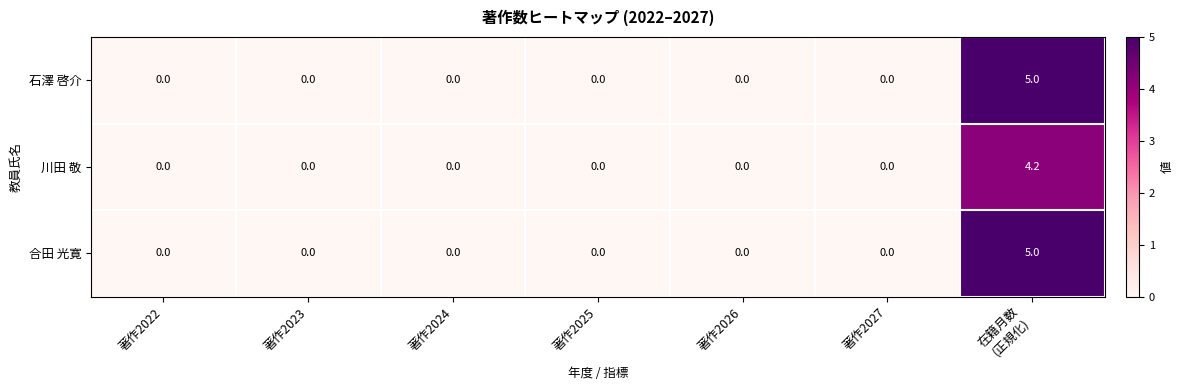

What is the average value of the 川田 敬 series?

0.6